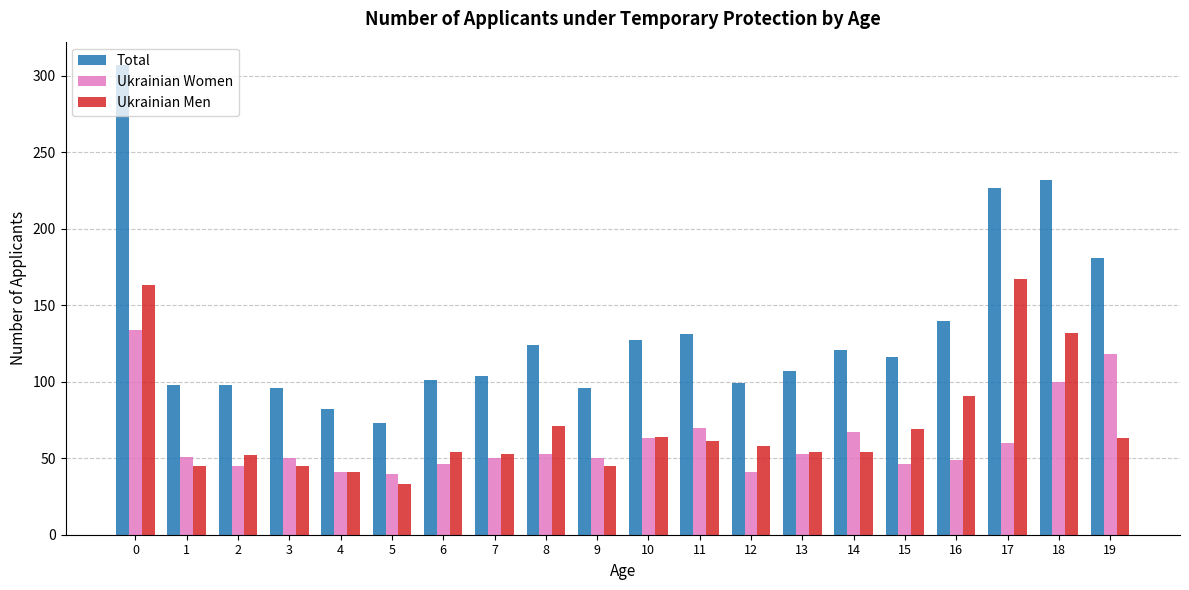

What is the minimum value for Ukrainian Men?

33